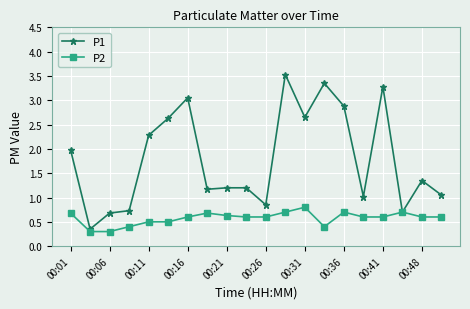

Which series has the largest range (max minus min)?

P1